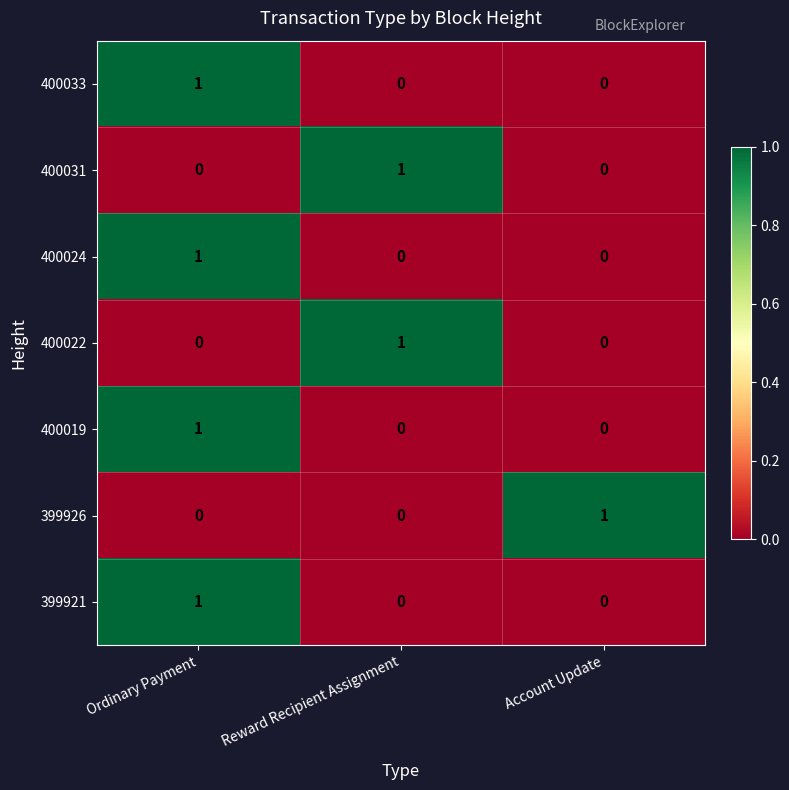

What is the difference between the highest and lowest values at Ordinary Payment?

1